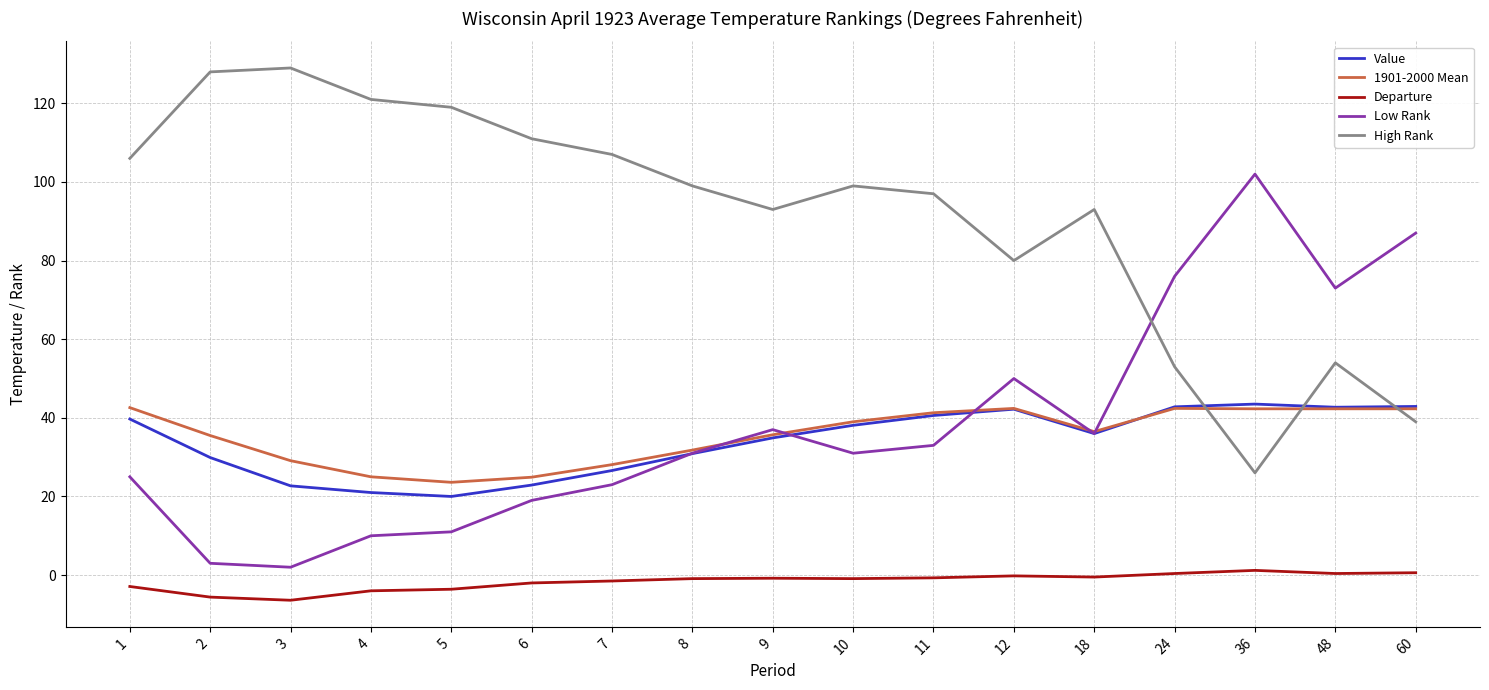

Between which two adjacent categories do High Rank and Value first intersect?

24 and 36